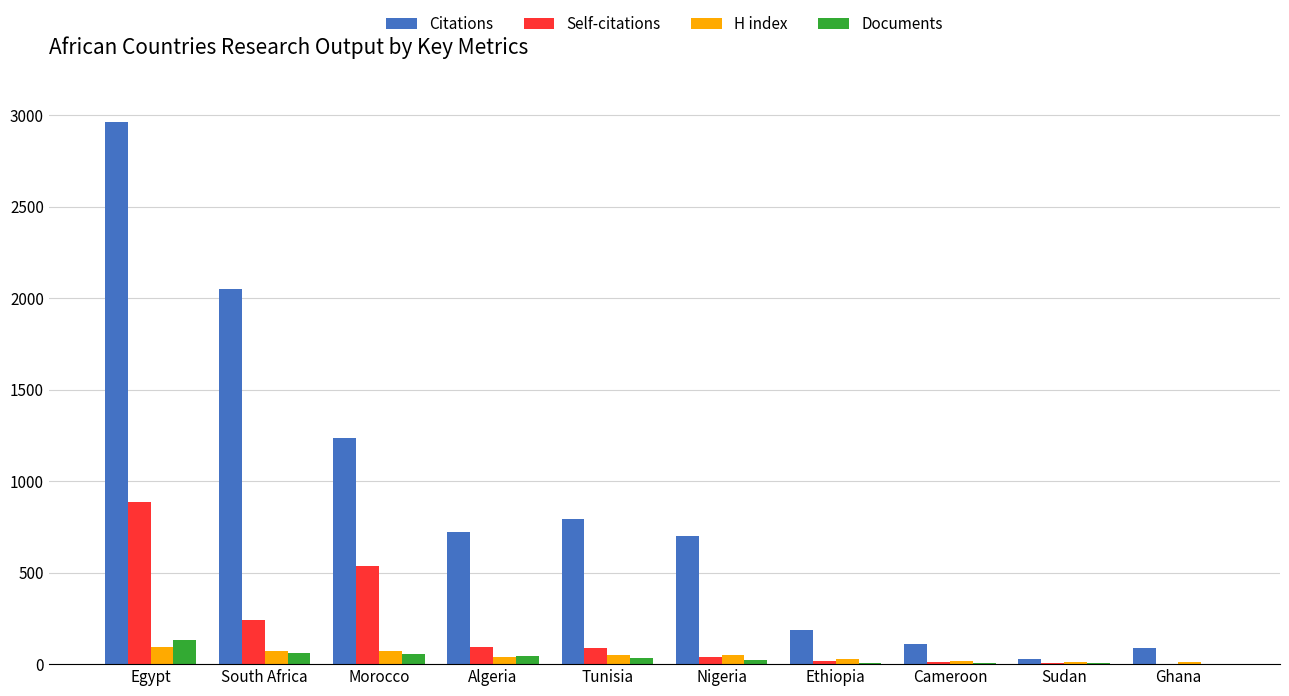

What is the spread (max minus min) of values at Morocco?

1177